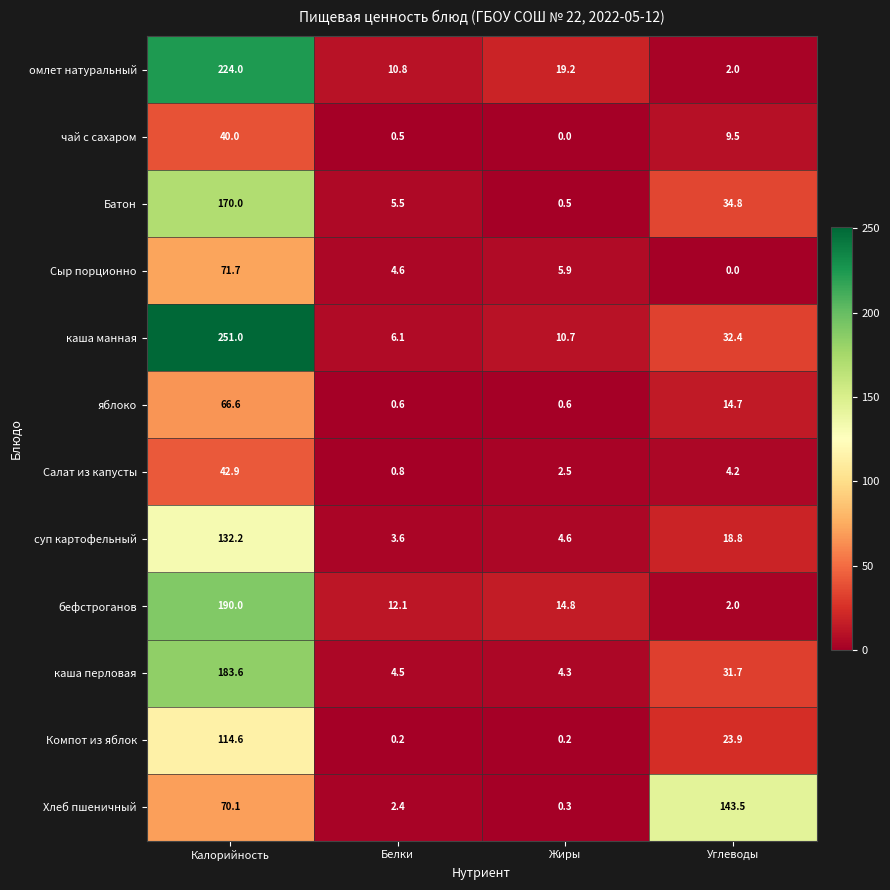

What is the difference between the second highest and minimum values in the бефстроганов series?

12.8